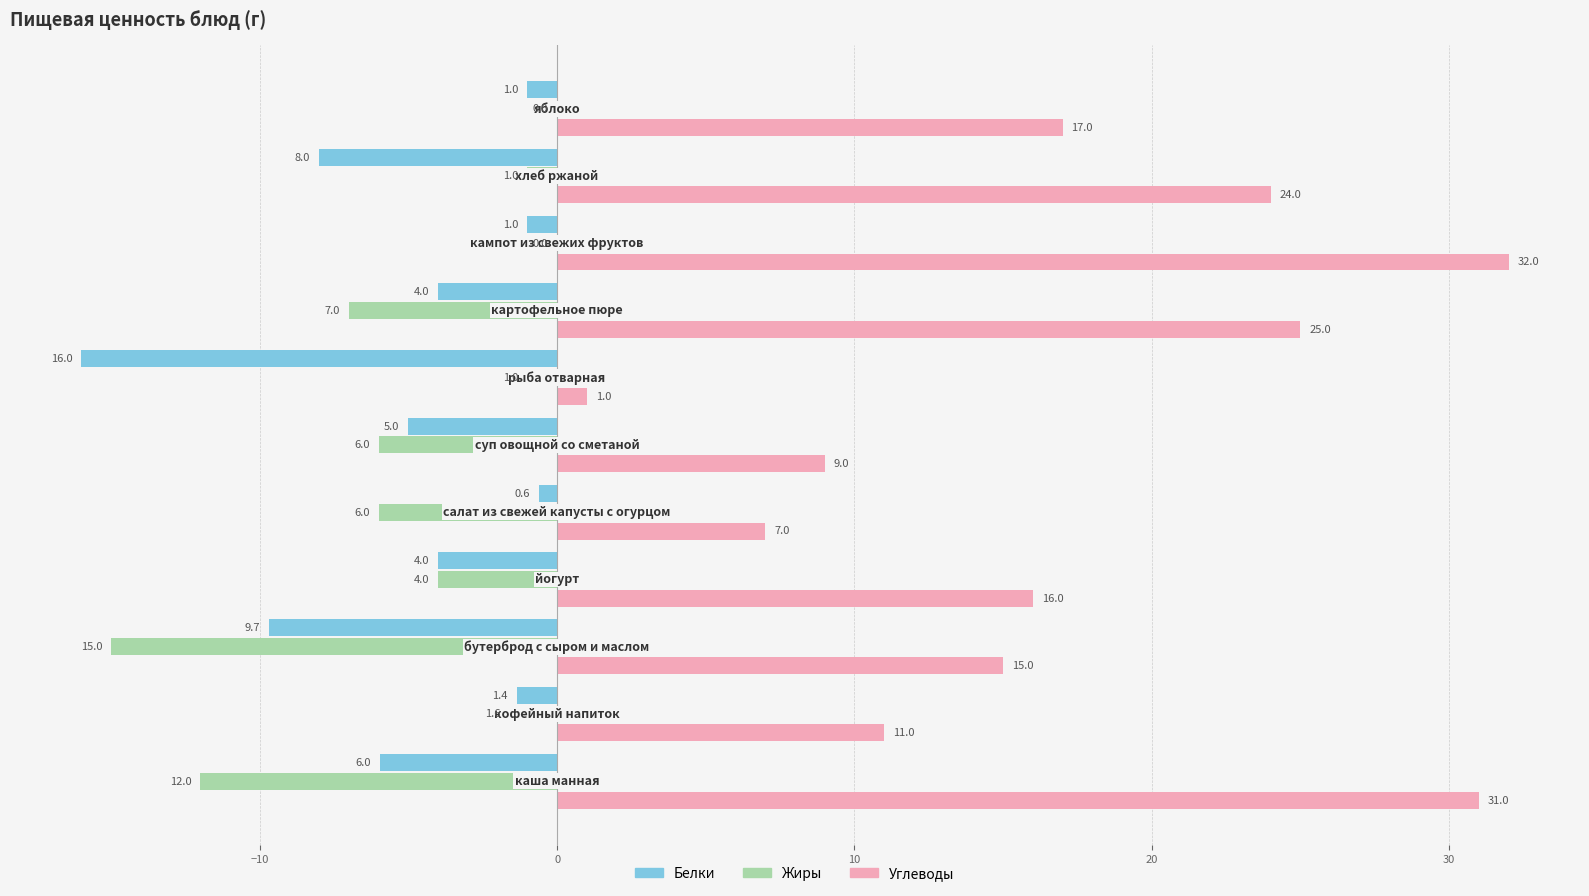

What is the sum of all Жиры values?

-53.6